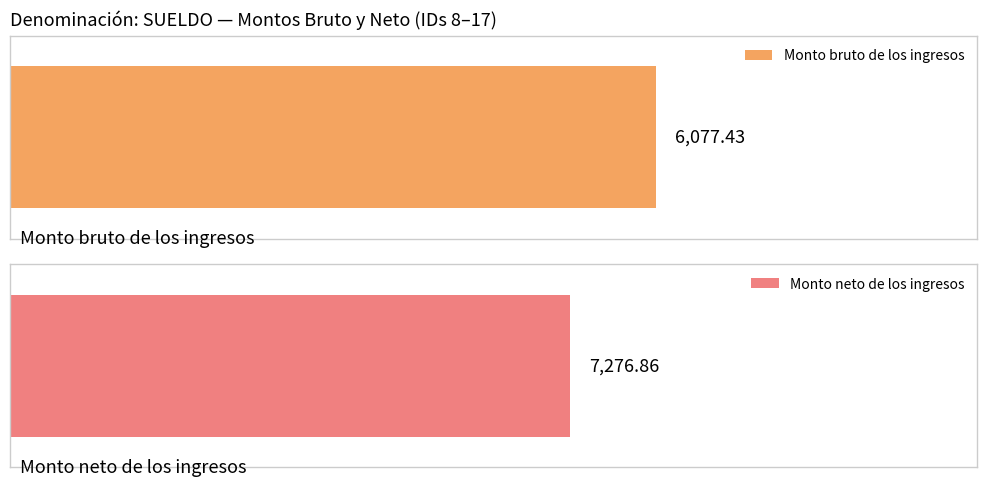

At 16, list the series in order from smallest to largest.

Monto bruto de los ingresos, Monto neto de los ingresos